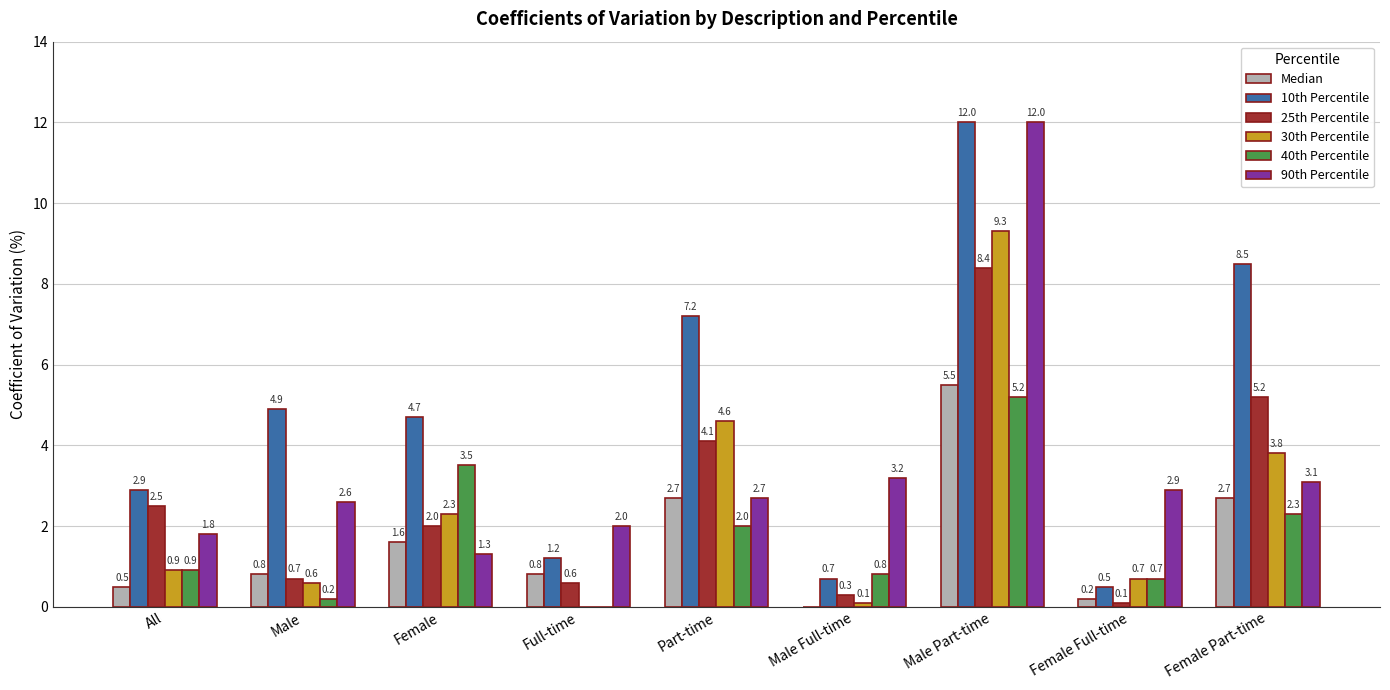

Which category has the highest value in the 90th Percentile series?

Male Part-time